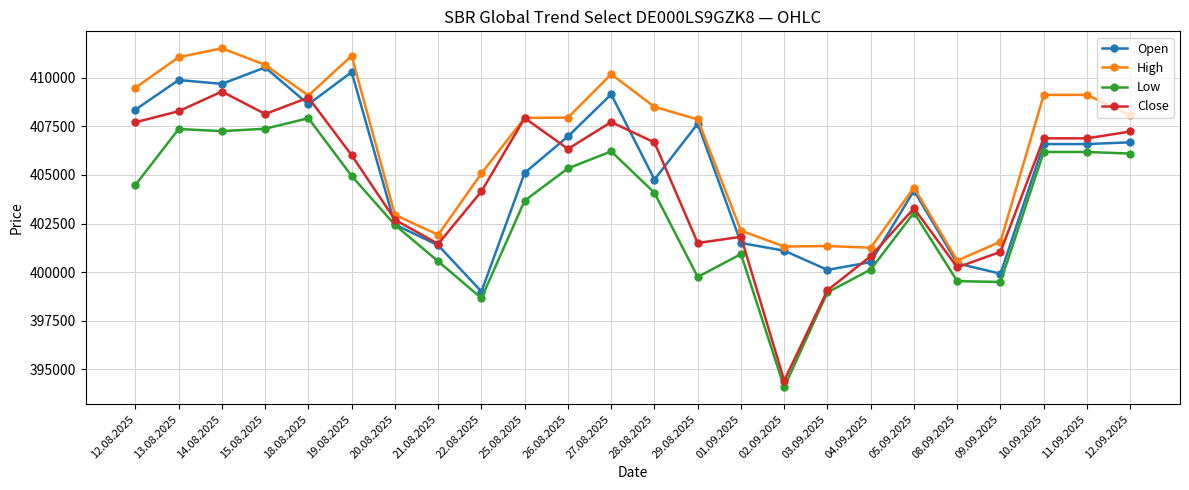

True or false: Low has more than 1 interior local peaks.

True